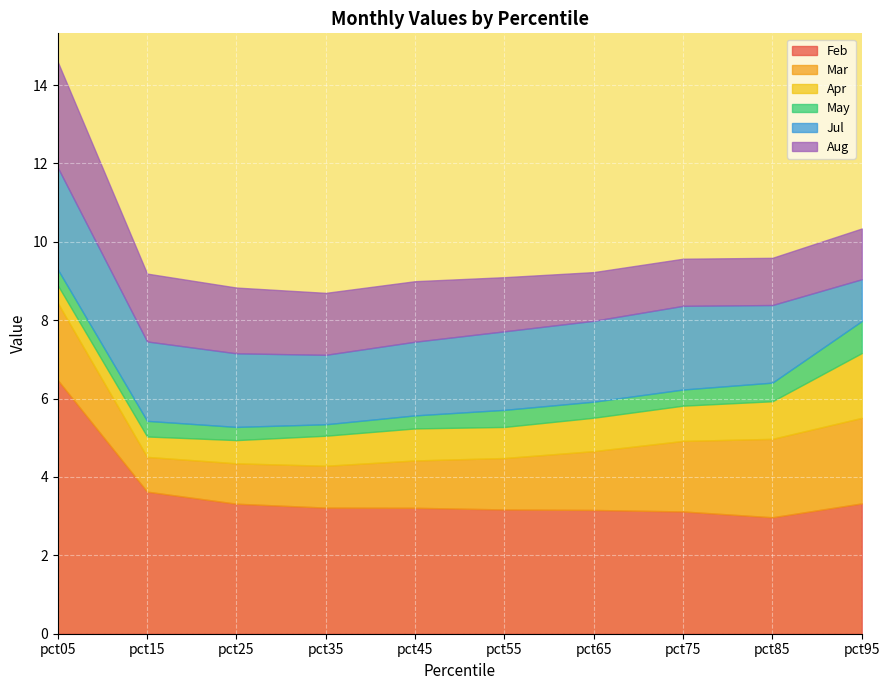

What is the average value of the Mar series?

1.5